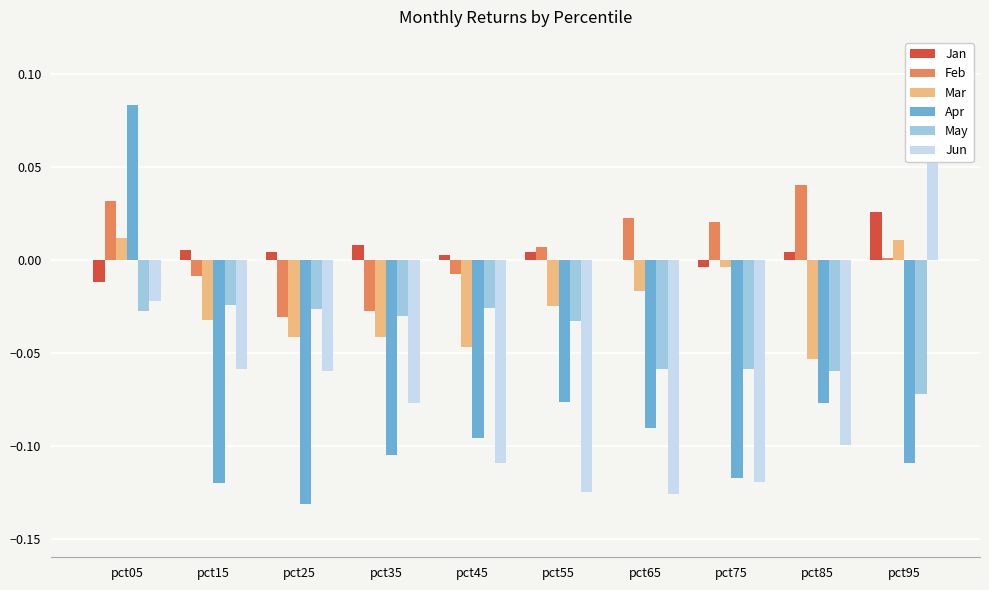

Reading left to right, transcribe all the data shown in this chart.

Jan: -0.0	0.0	0.0	0.0	0.0	0.0	0.0	-0.0	0.0	0.0
Feb: 0.0	-0.0	-0.0	-0.0	-0.0	0.0	0.0	0.0	0.0	0.0
Mar: 0.0	-0.0	-0.0	-0.0	-0.0	-0.0	-0.0	-0.0	-0.1	0.0
Apr: 0.1	-0.1	-0.1	-0.1	-0.1	-0.1	-0.1	-0.1	-0.1	-0.1
May: -0.0	-0.0	-0.0	-0.0	-0.0	-0.0	-0.1	-0.1	-0.1	-0.1
Jun: -0.0	-0.1	-0.1	-0.1	-0.1	-0.1	-0.1	-0.1	-0.1	0.1